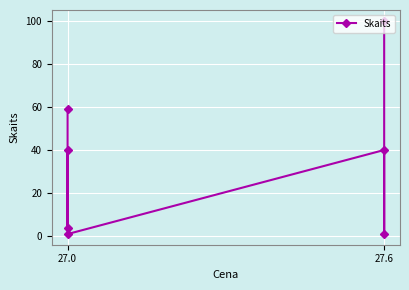

What is the average value?

35